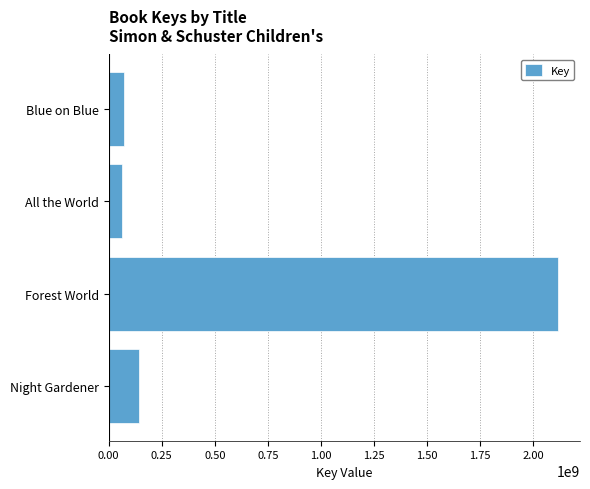

The value at Blue on Blue is 73275788. True or false?

True